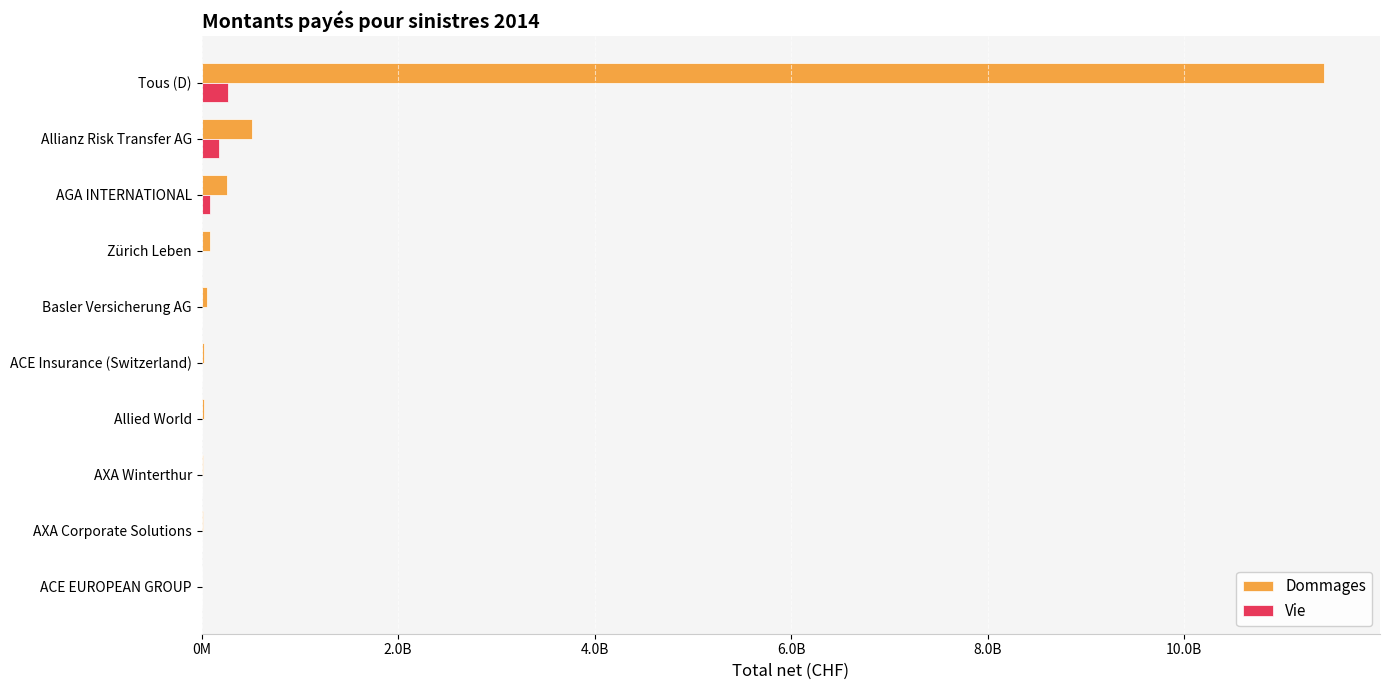

Where is Dommages nearest to the value 5711576478?

Allianz Risk Transfer AG